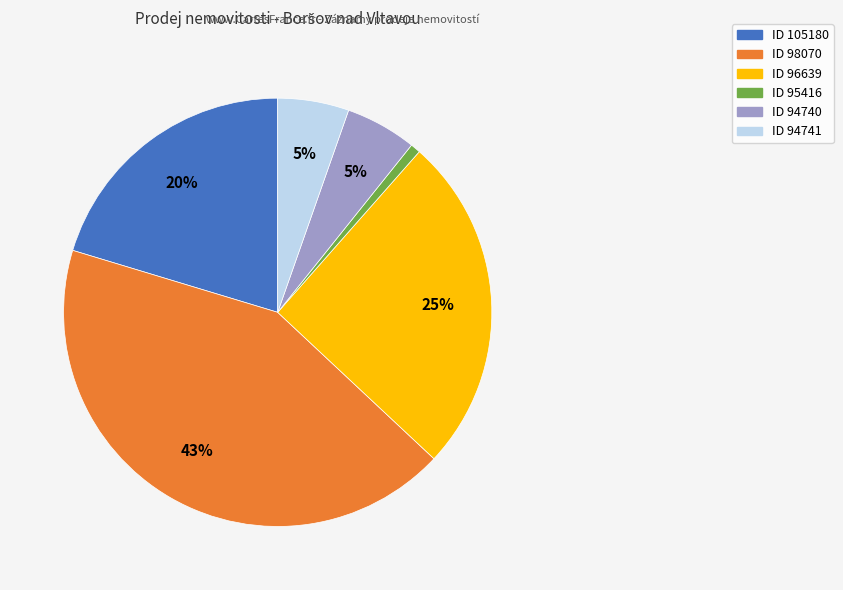

To the nearest percent, what is the average slice percentage?

17%